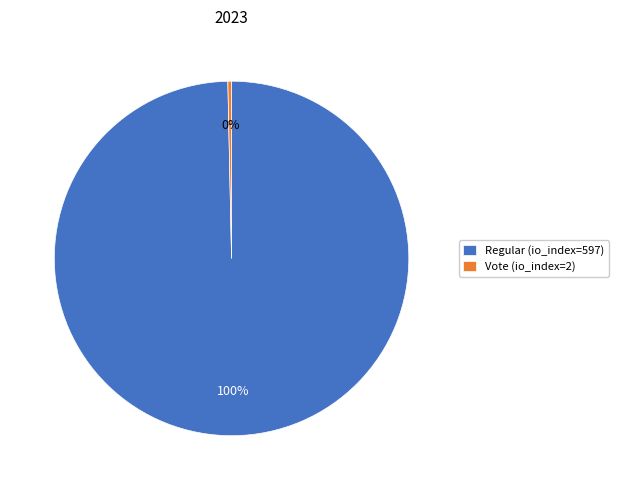

Which has a higher value, Regular (io_index=597) or Vote (io_index=2)?

Regular (io_index=597)